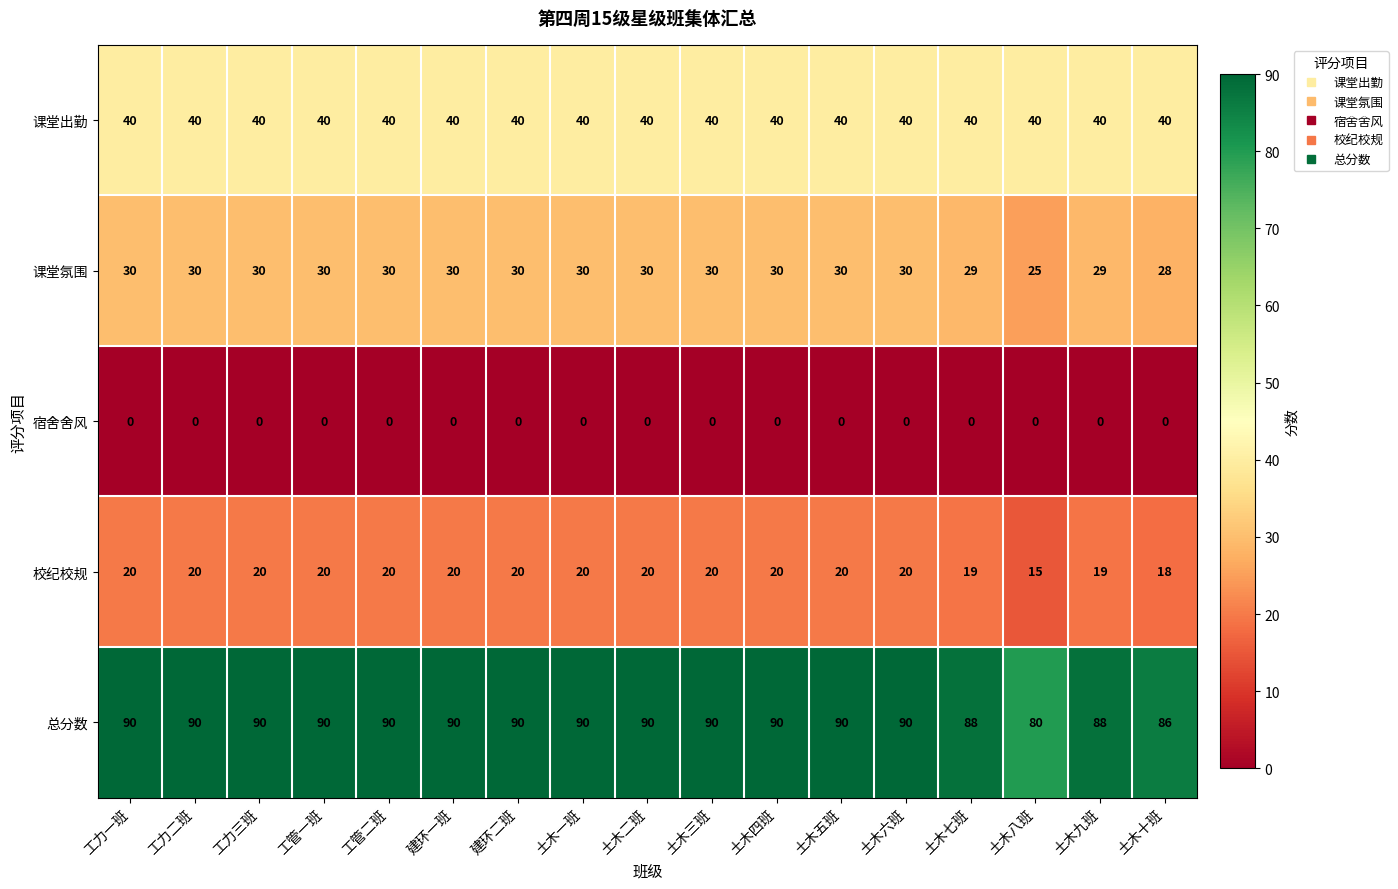

Count the number of categories in the chart.

17